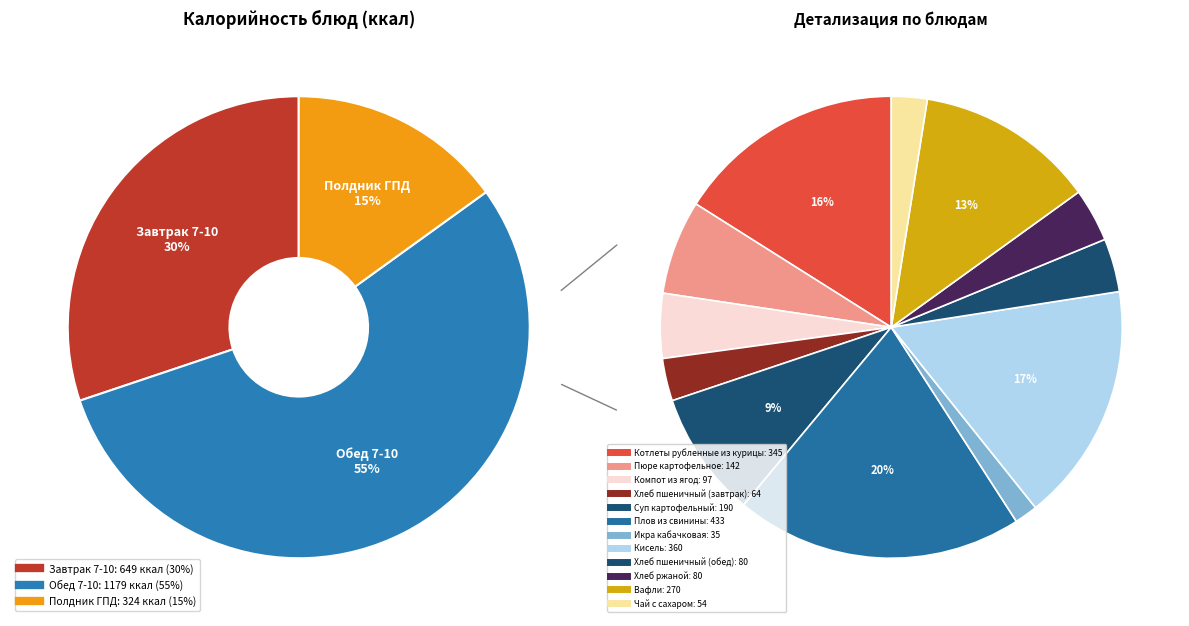

To the nearest percent, what is the combined percentage of Компот из ягод and Вафли?

17%